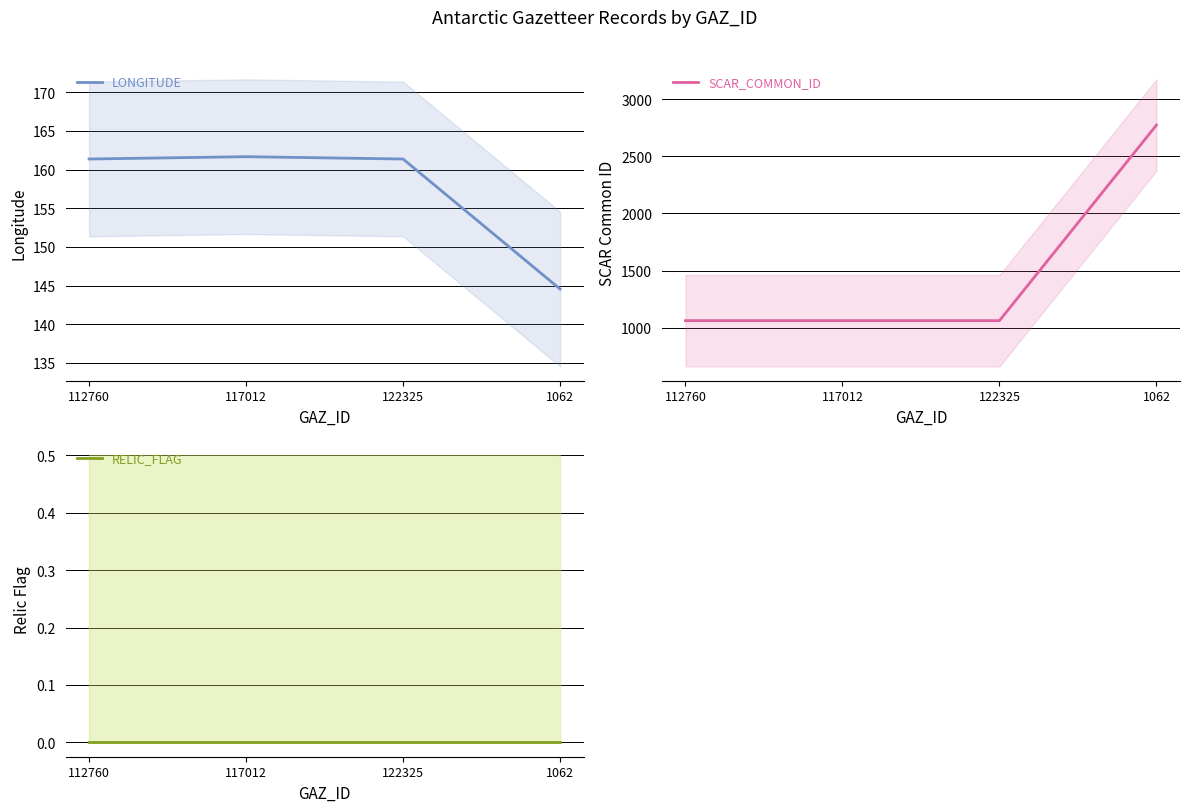

True or false: RELIC_FLAG and SCAR_COMMON_ID intersect in this chart.

False